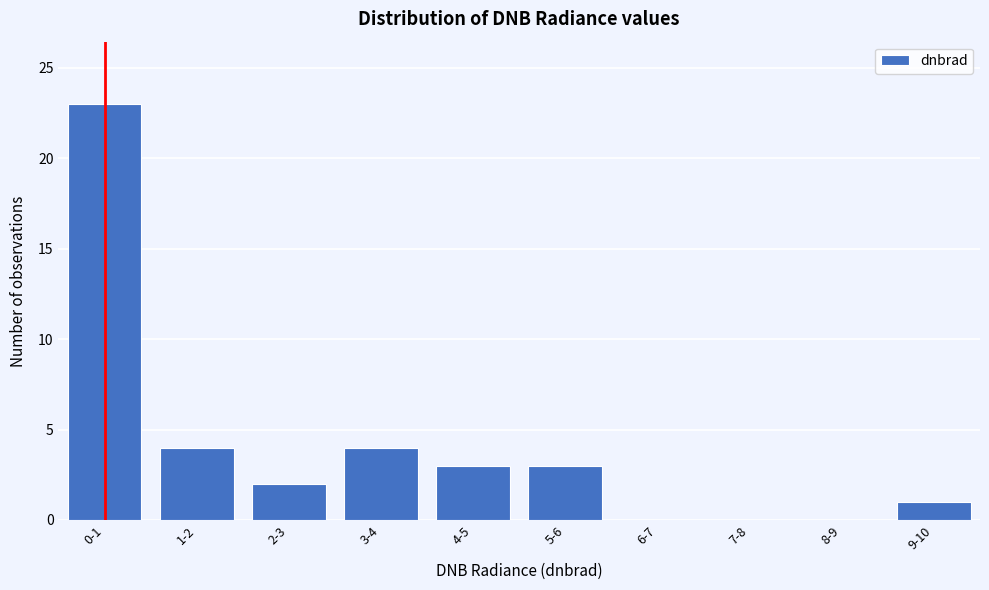

Reading left to right, what are all the values shown in this chart?

0-1=23	1-2=4	2-3=2	3-4=4	4-5=3	5-6=3	6-7=0	7-8=0	8-9=0	9-10=1